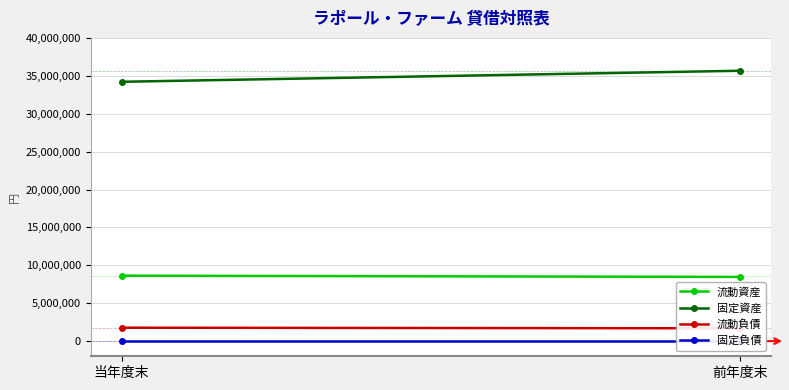

At which label is 流動資産 closest to 8549953?

当年度末